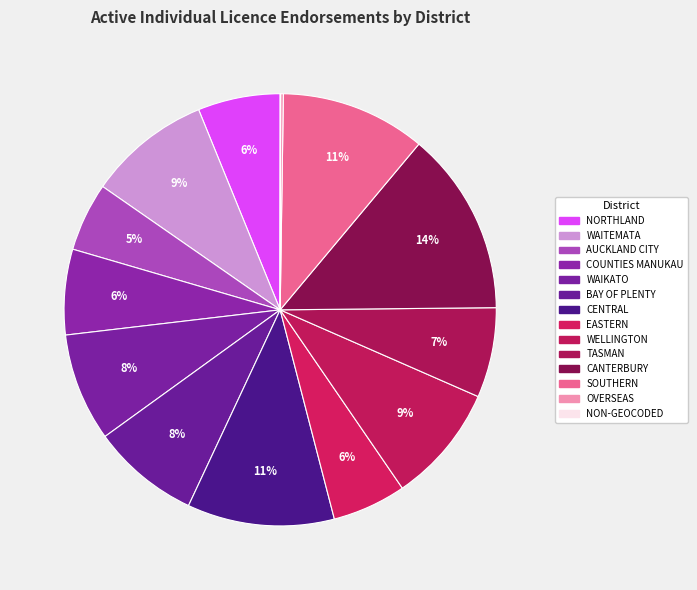

Which category has the smallest portion of the pie?

NON-GEOCODED